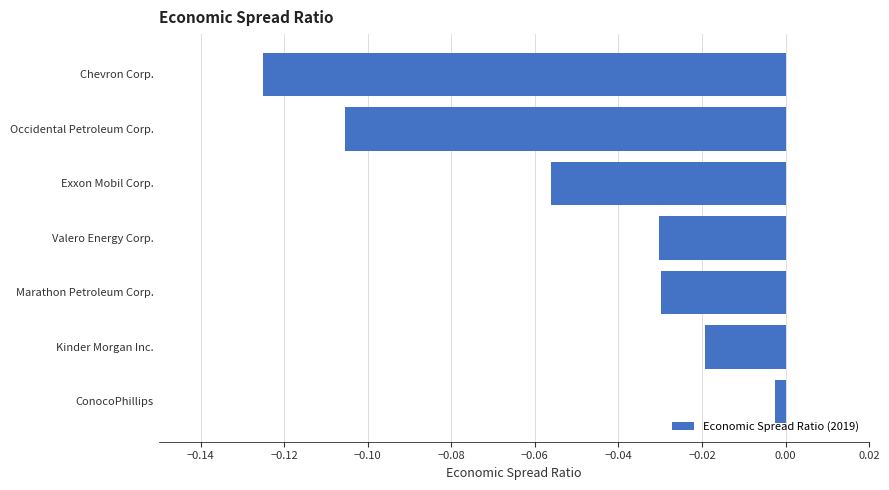

Which category has the lowest value across all series?

Chevron Corp.